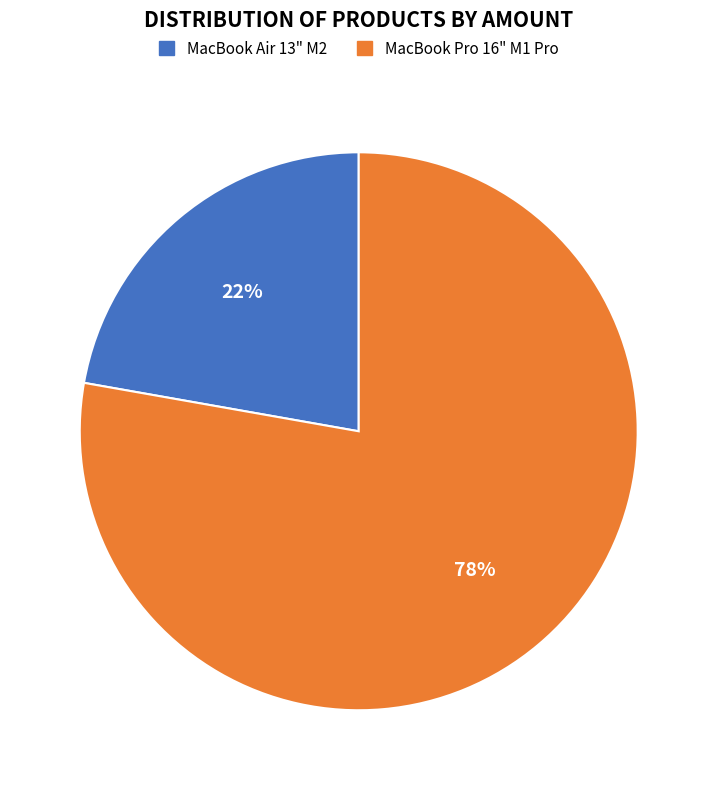

Is there any slice that represents more than half of the pie?

Yes